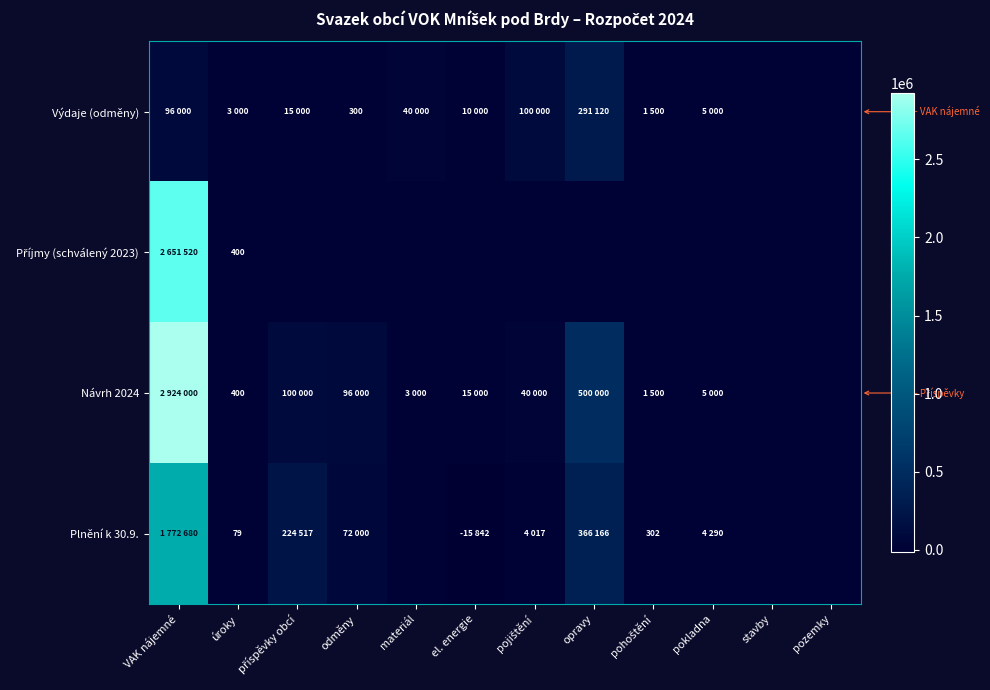

Is it true that Příjmy (schválený 2023) equals 0 at pohoštění?

True